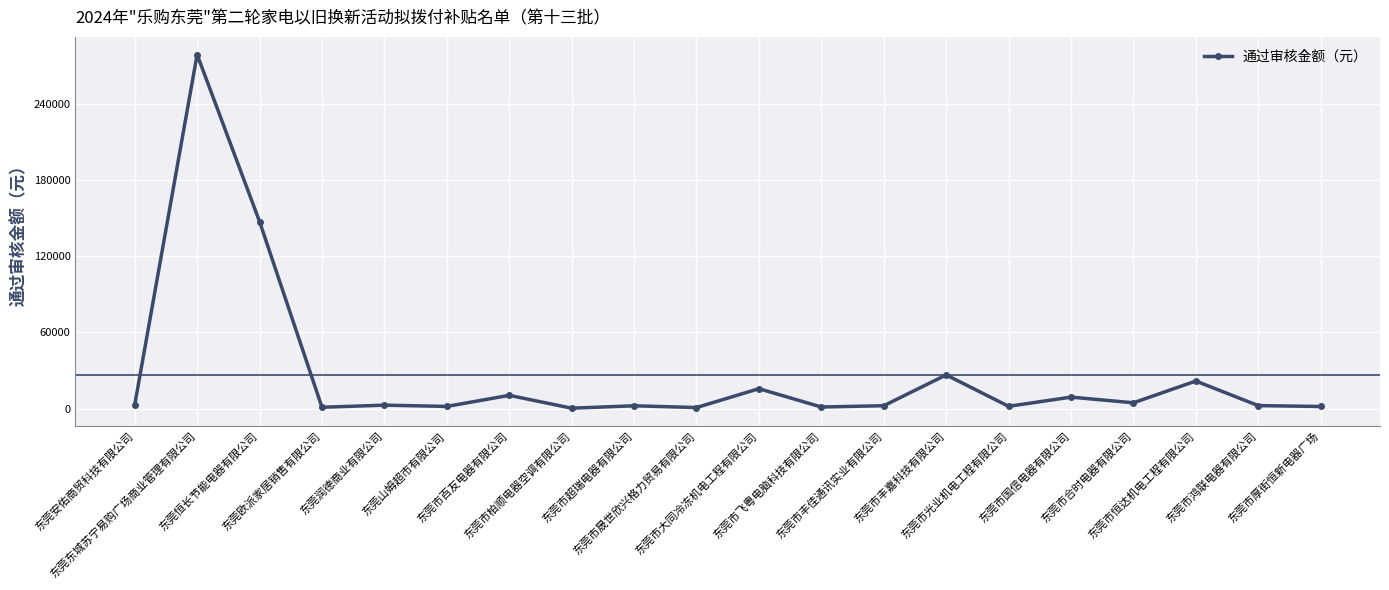

Where is the data nearest to the value 139773?

东莞恒长节能电器有限公司